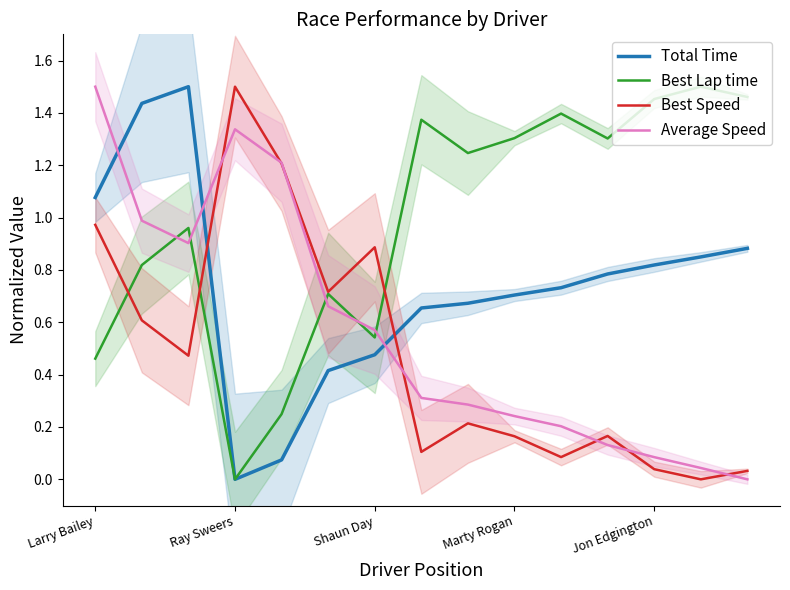

What is the total value across all series at 7?

2.4